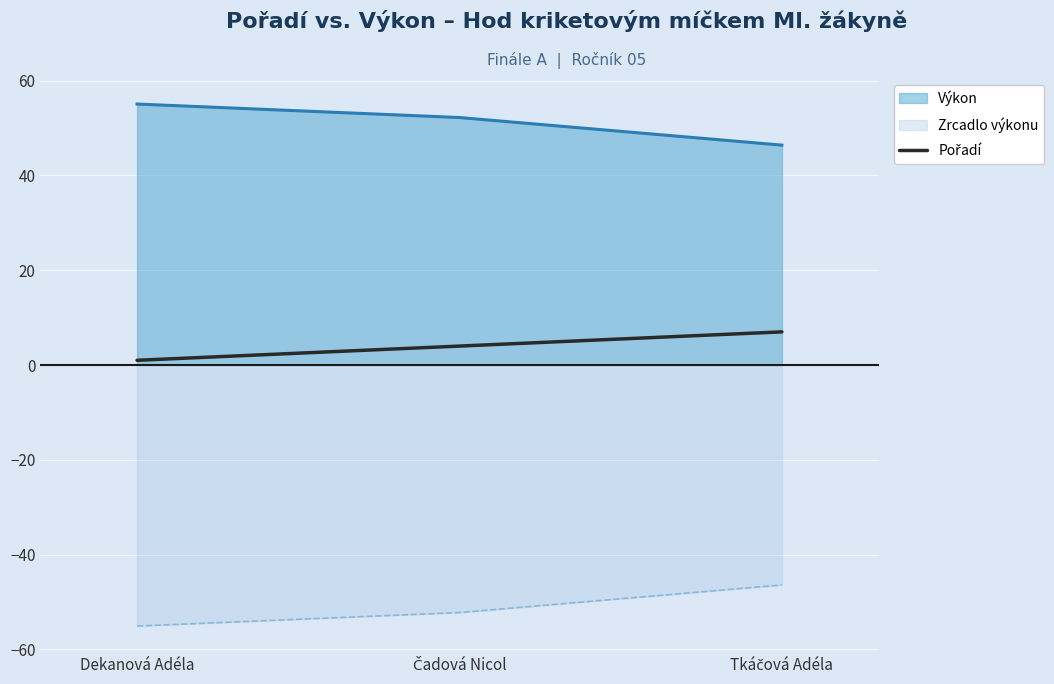

How many lines are shown in the chart?

3